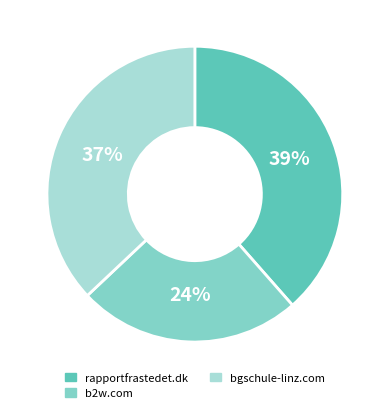

To the nearest percent, what percentage of the pie is rapportfrastedet.dk?

39%